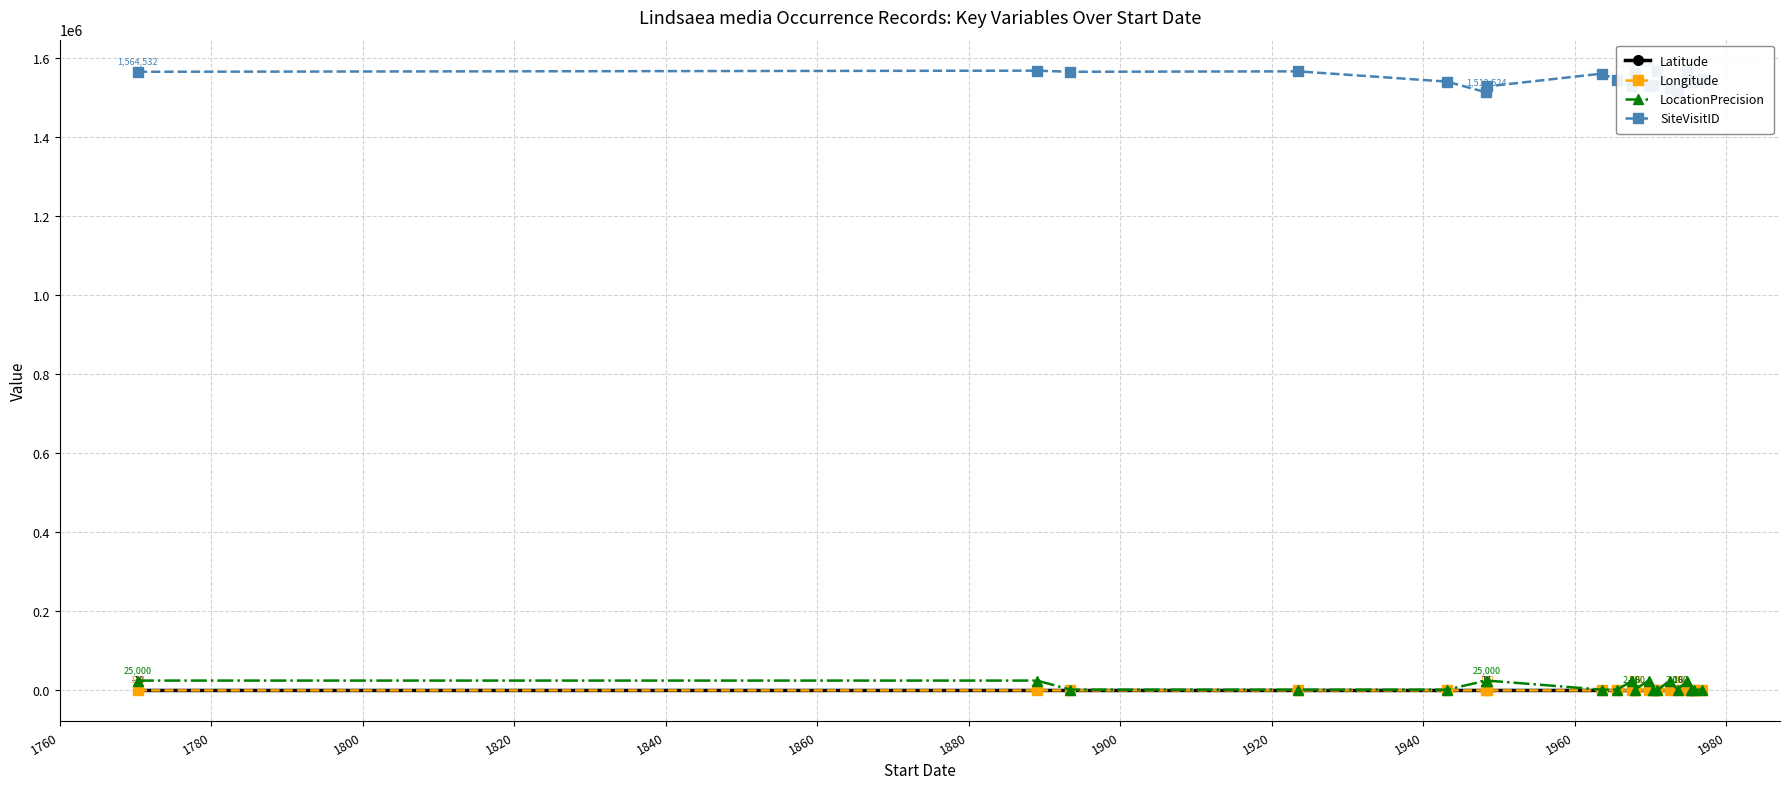

Where is Latitude nearest to the value -14?

1960